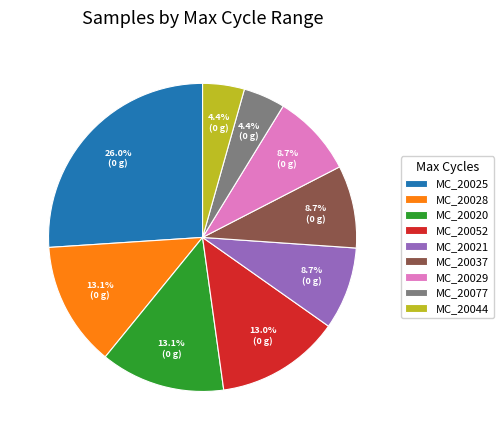

How many segments does this pie chart have?

9